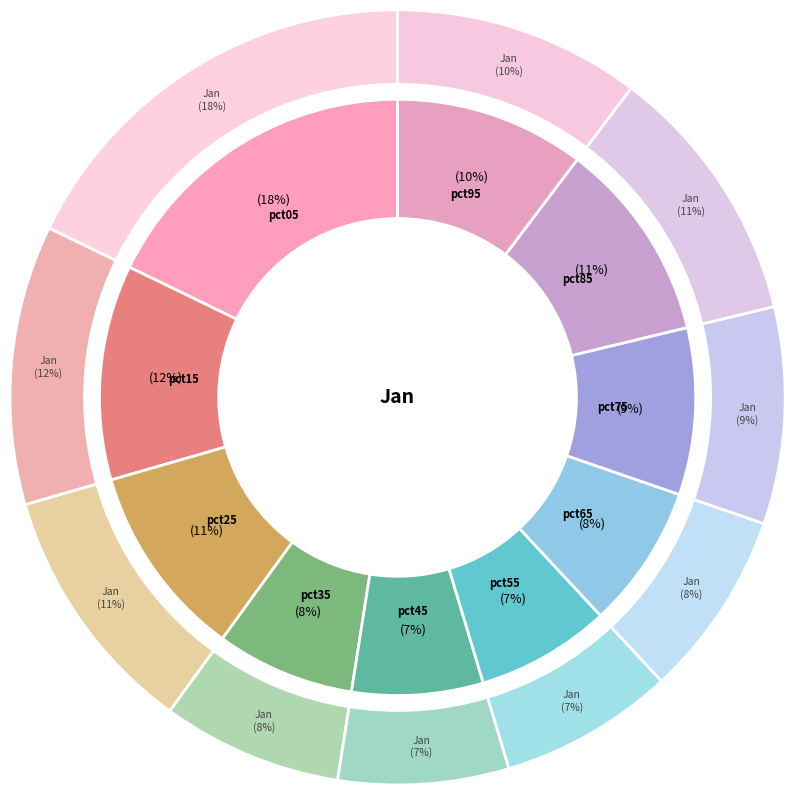

Is it true that pct45 is 7% of the pie?

True